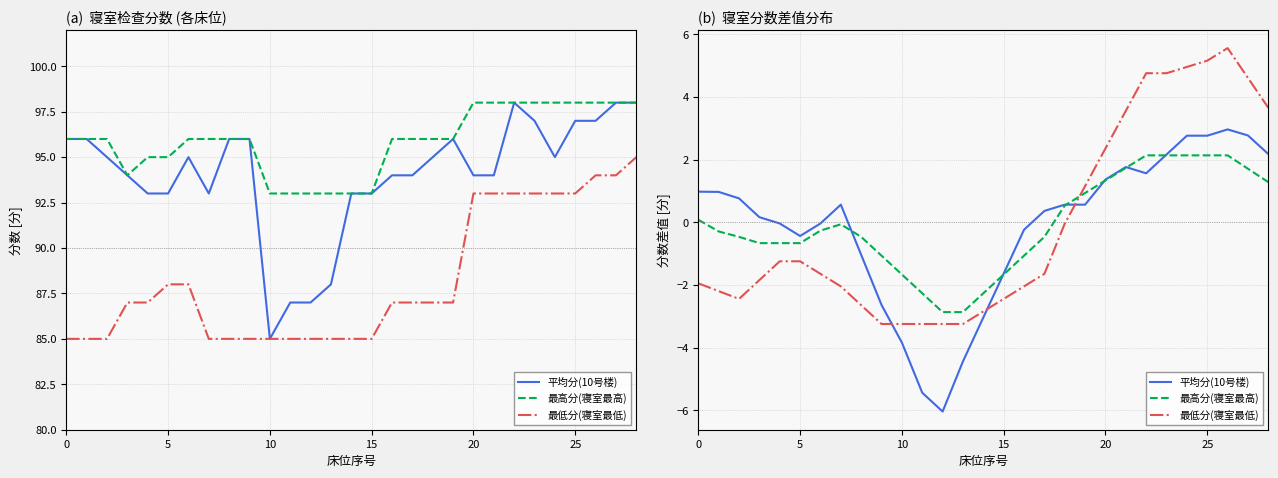

Which category has the lowest value in the 平均分(10号楼) series?

12